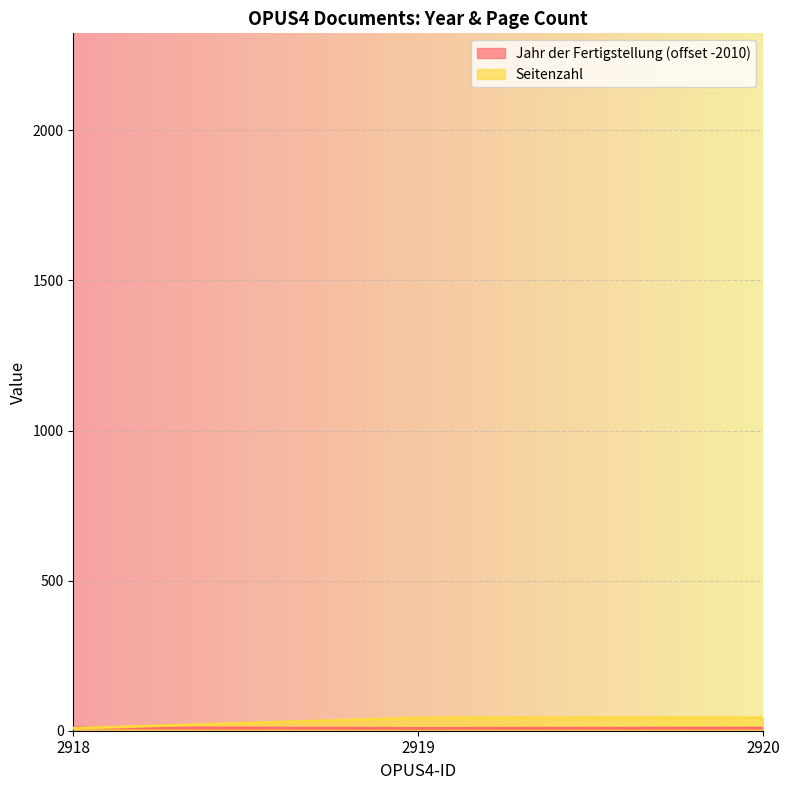

Rank the categories by Jahr der Fertigstellung value from highest to lowest.

2918, 2920, 2919